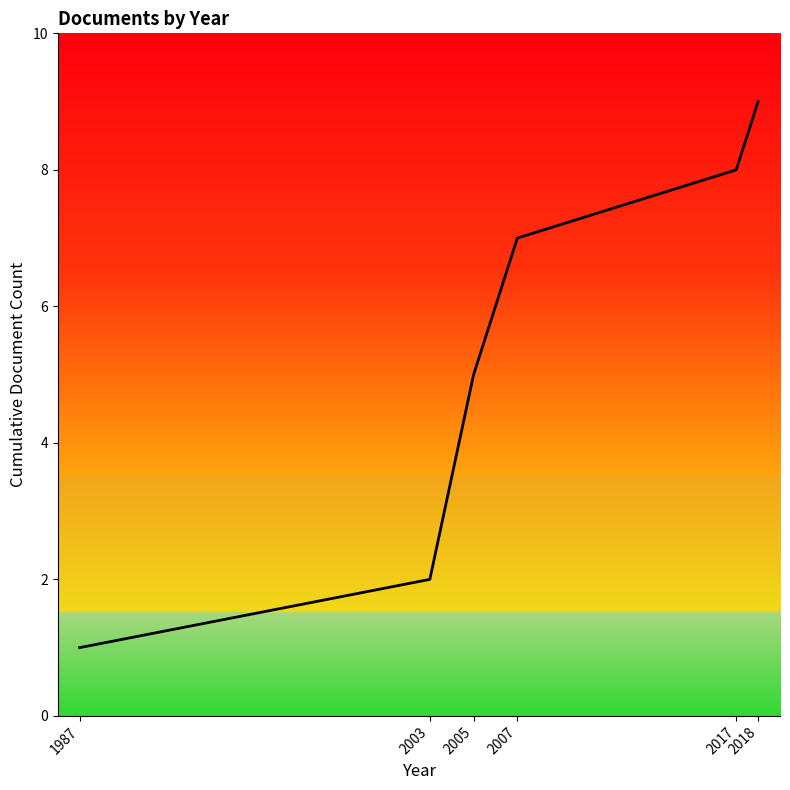

Rank the categories by value from lowest to highest.

1987, 2003, 2005, 2007, 2017, 2018